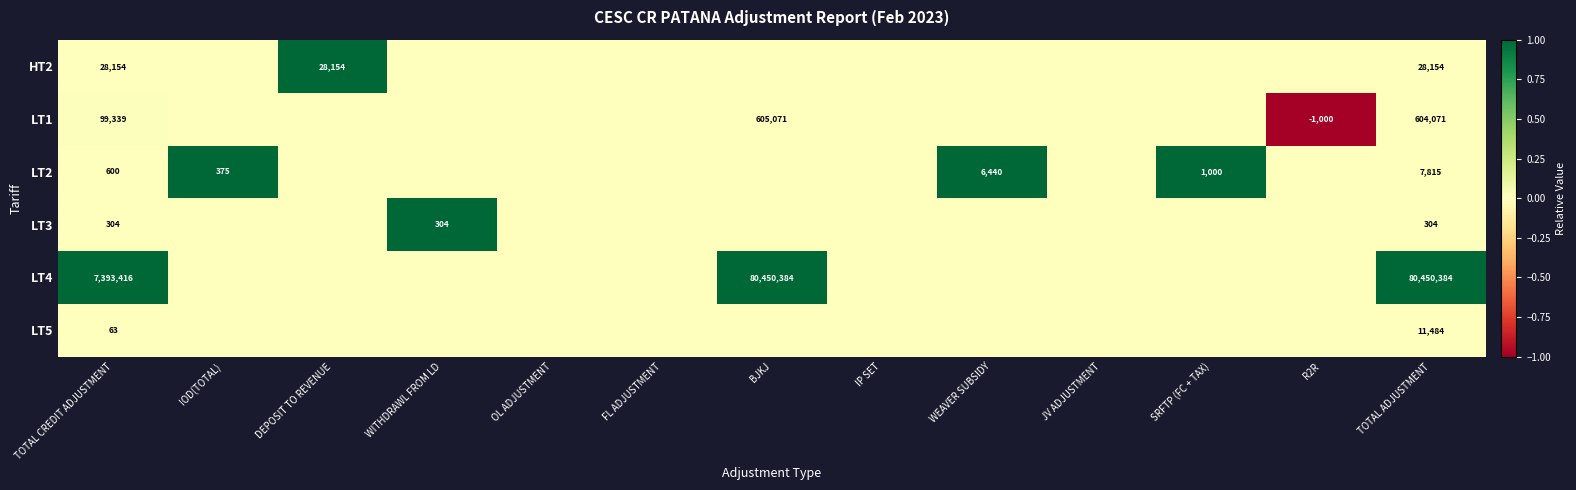

The value of LT1 at R2R is -1629. True or false?

False